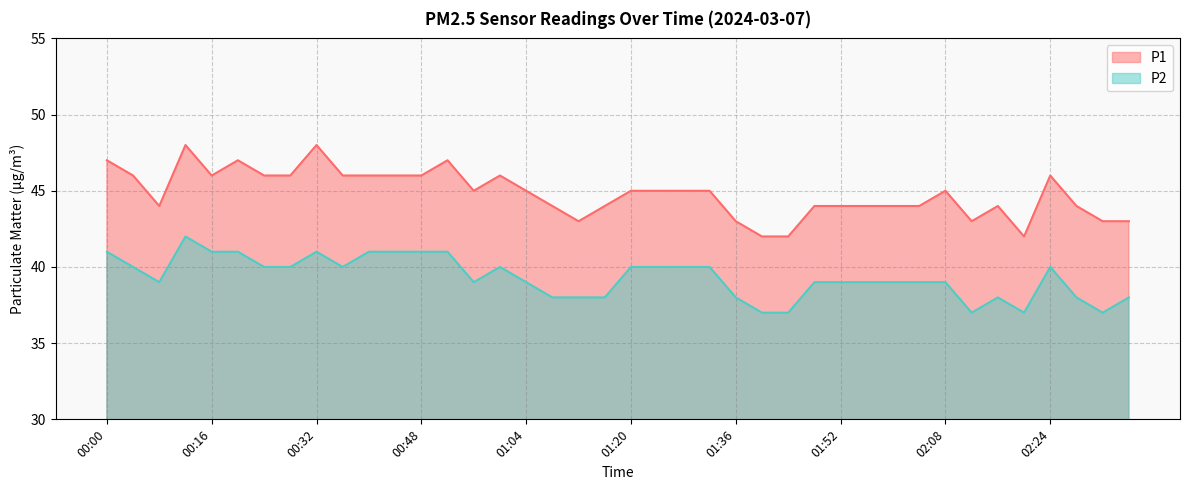

What is the total value across all series at 01:16?

82